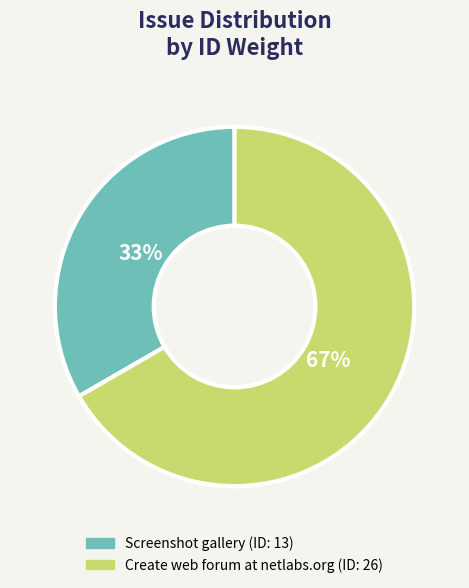

Does any single category account for the majority?

Yes